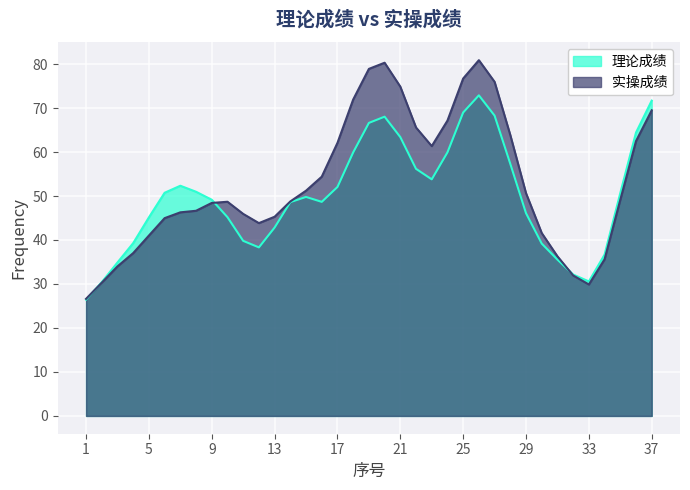

Which category has the lowest value across all series?

1